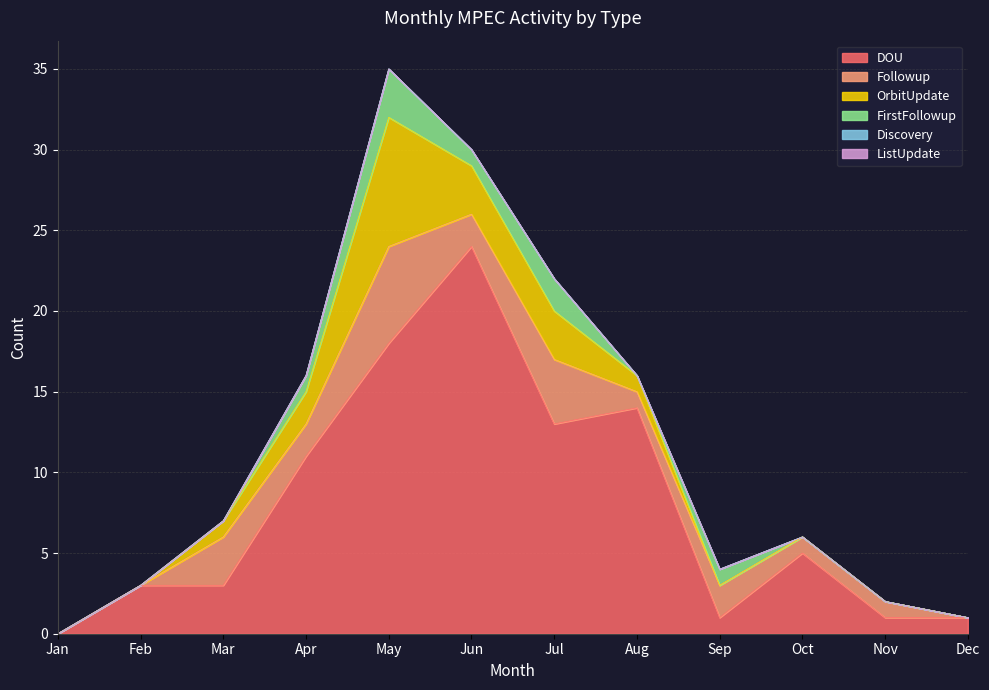

What is the spread (max minus min) of values at Dec?

1